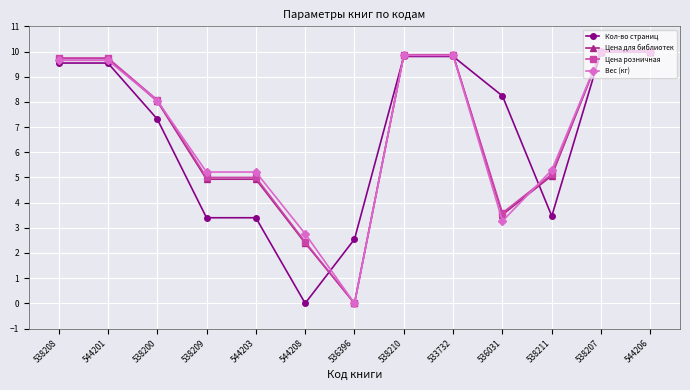

What are all the series names shown in the legend?

Кол-во страниц, Цена для библиотек, Цена розничная, Вес (кг)